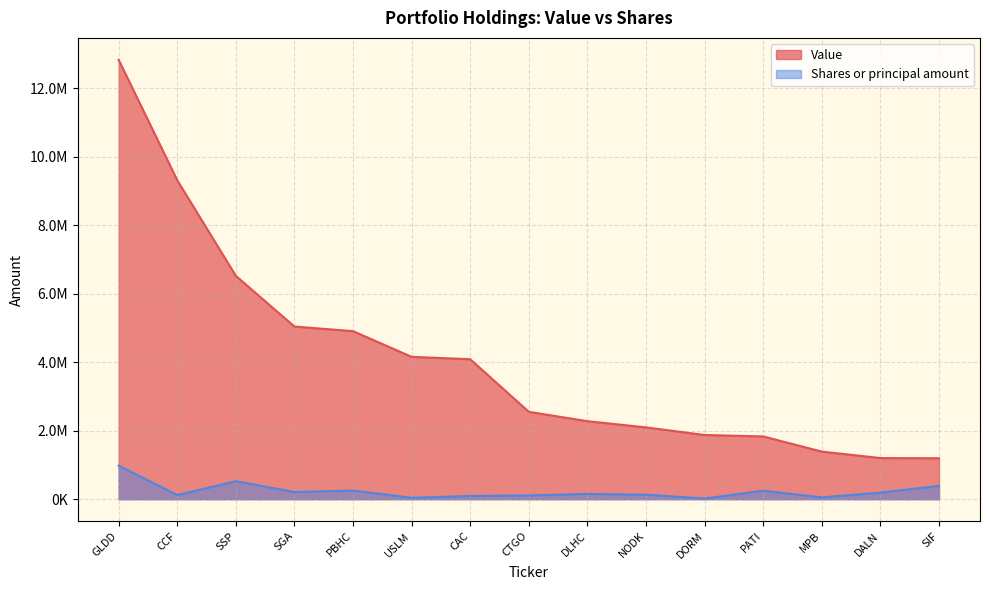

At how many categories does at least one series exceed 11476389?

1